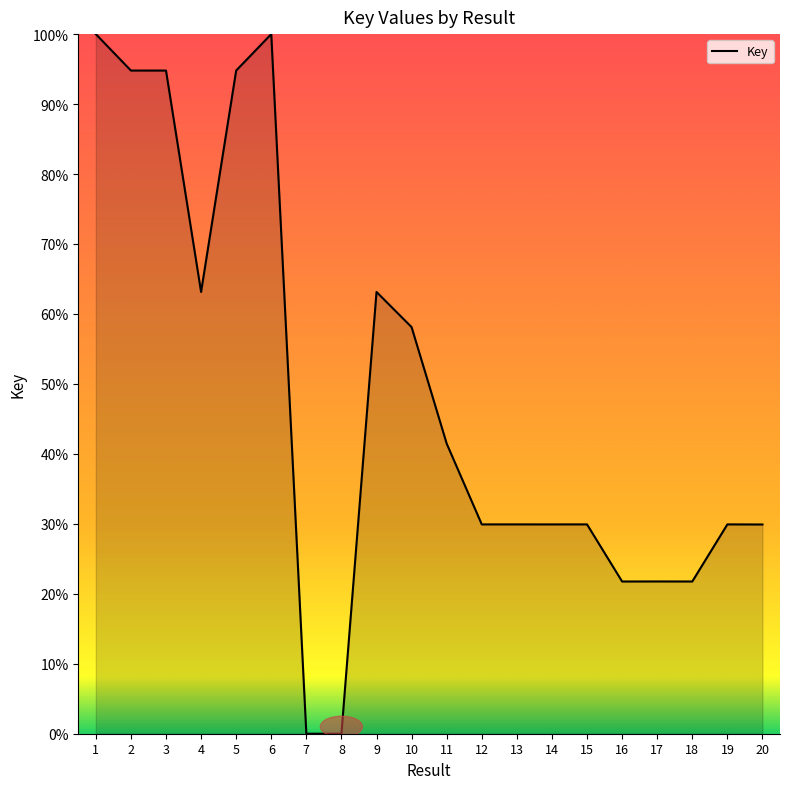

Between 3 and 18, which is larger?

3